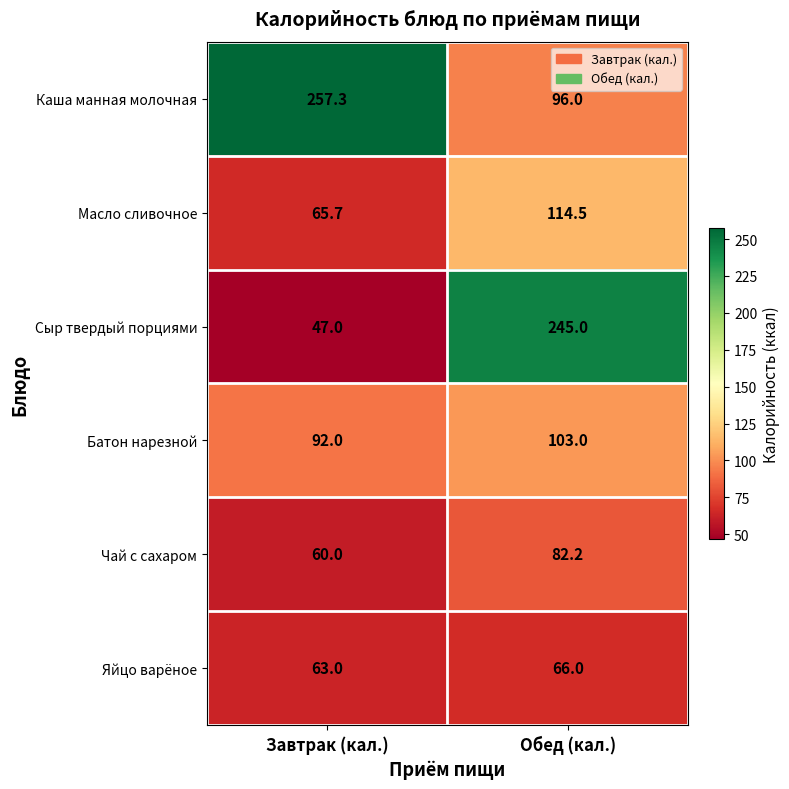

Reading left to right, extract all data points from this chart.

Каша манная молочная: Завтрак (кал.)=257.3	Обед (кал.)=96.0
Масло сливочное: Завтрак (кал.)=65.7	Обед (кал.)=114.5
Сыр твердый порциями: Завтрак (кал.)=47.0	Обед (кал.)=245.0
Батон нарезной: Завтрак (кал.)=92.0	Обед (кал.)=103.0
Чай с сахаром: Завтрак (кал.)=60.0	Обед (кал.)=82.2
Яйцо варёное: Завтрак (кал.)=63.0	Обед (кал.)=66.0